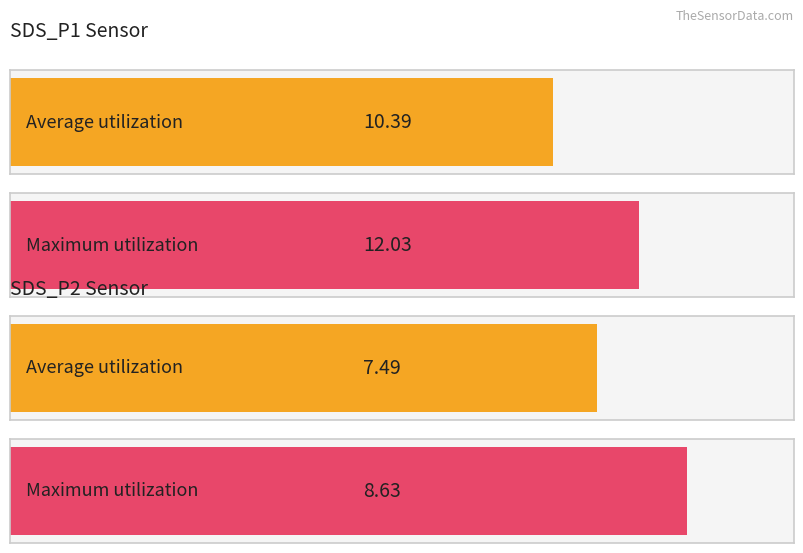

Count the number of data series in this chart.

2